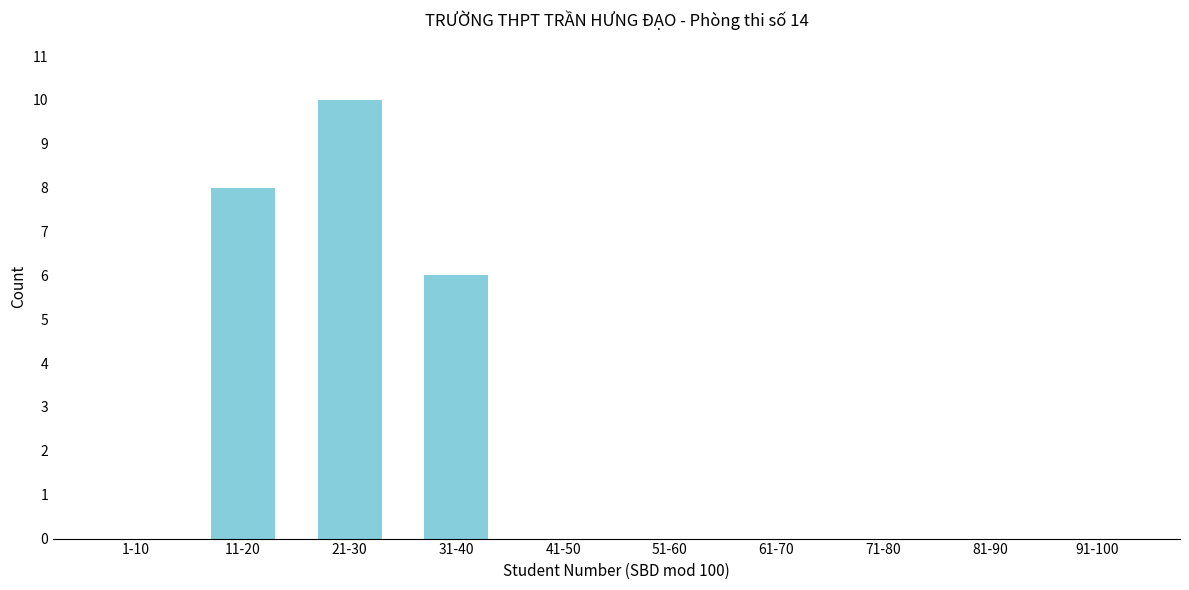

Reading left to right, transcribe all the data shown in this chart.

1-10=0	11-20=8	21-30=10	31-40=6	41-50=0	51-60=0	61-70=0	71-80=0	81-90=0	91-100=0